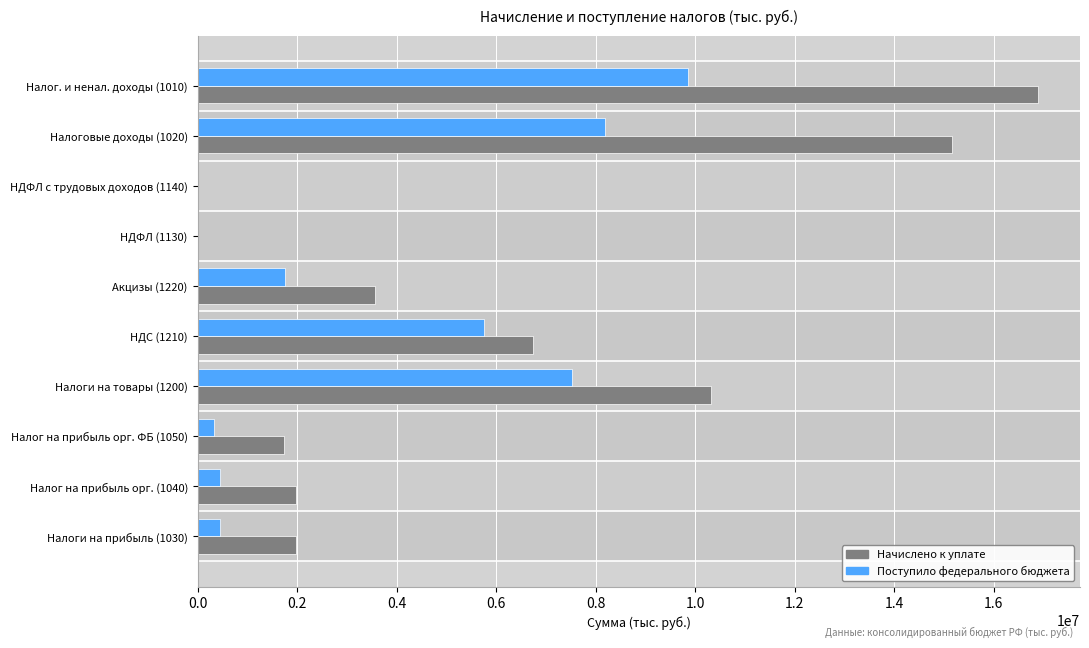

Which series changed the most between Налоги на прибыль (1030) and НДС (1210)?

Поступило федерального бюджета